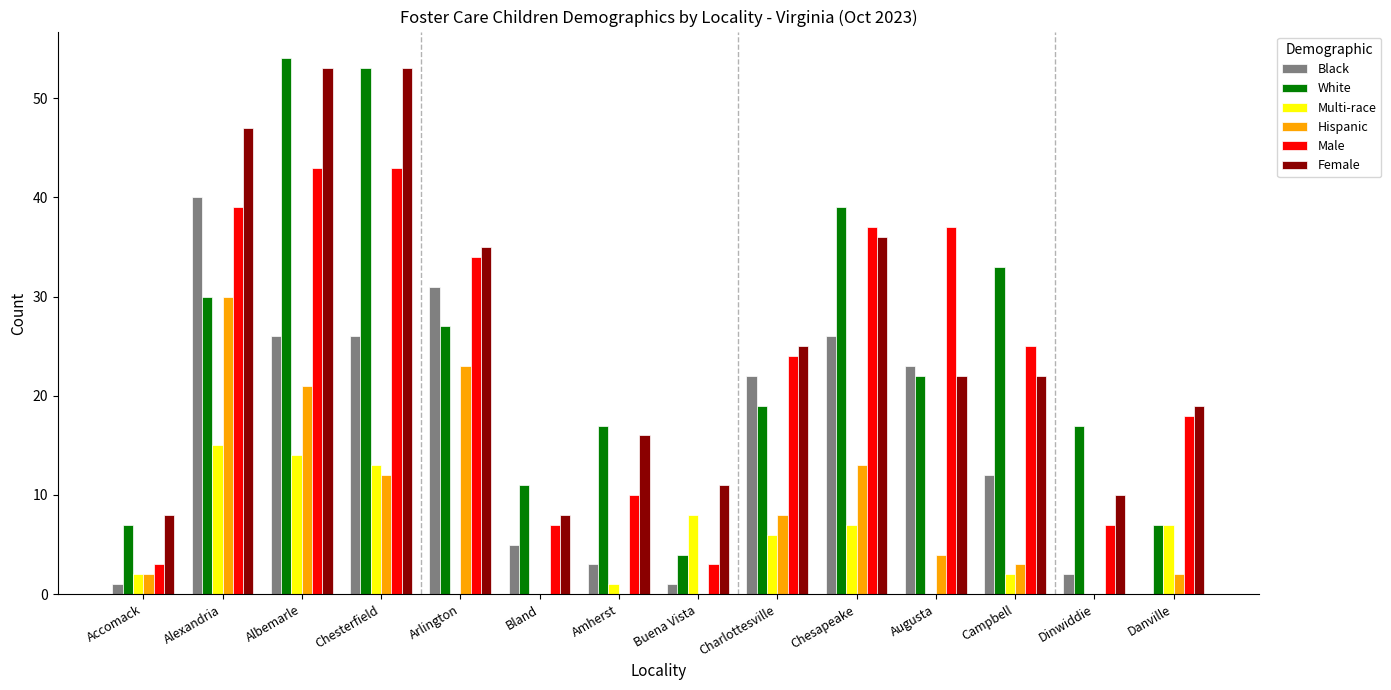

What value does the Female series have at Chesterfield?

53